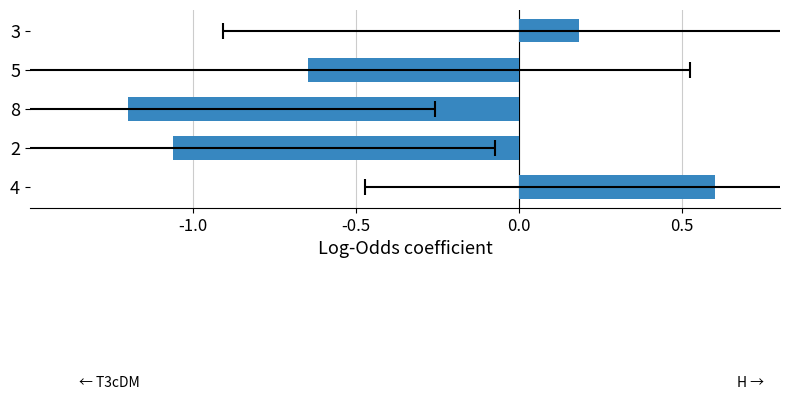

Are the bars horizontal?

Yes